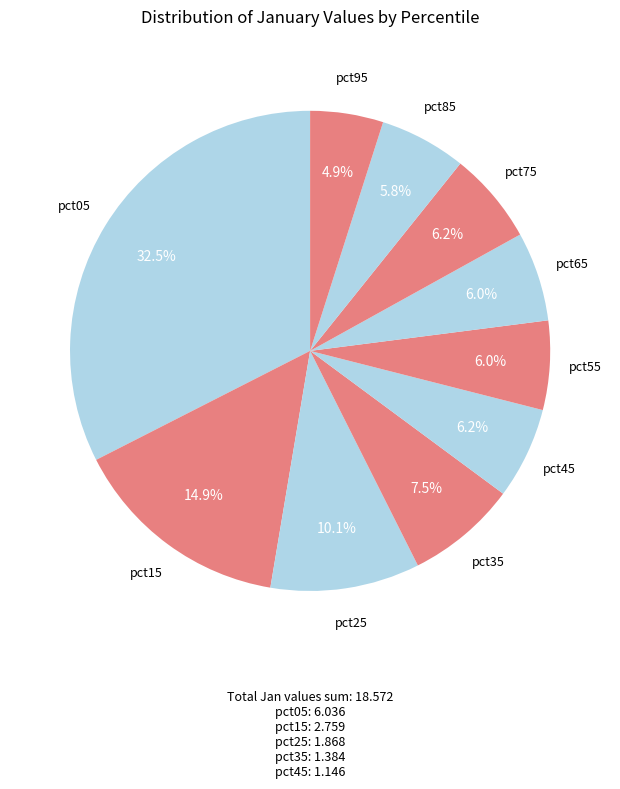

Is the sum of pct25 and pct65 greater than half?

No